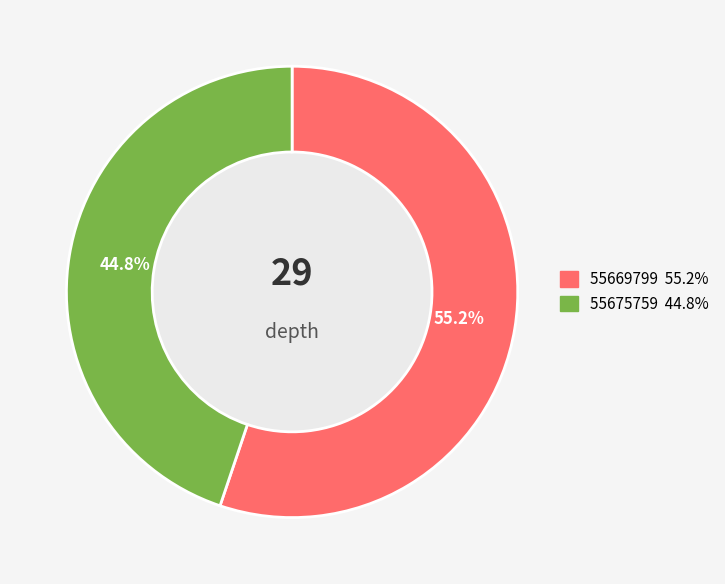

To the nearest percent, what is the difference between the 55669799 and 55675759 slice percentages?

10%